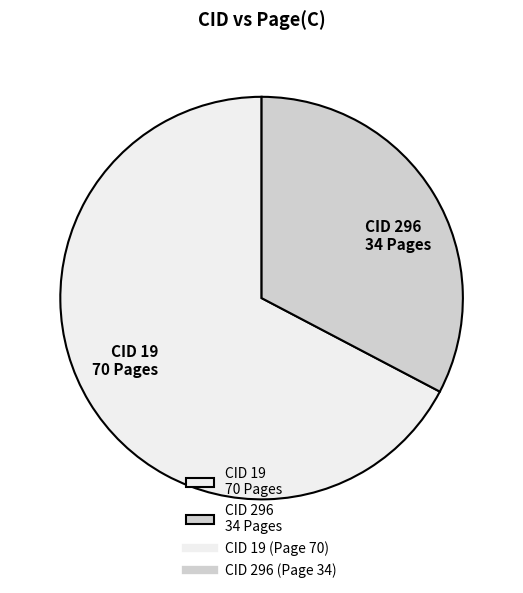

Rank the categories by value from highest to lowest.

CID 19 70 Pages, CID 296 34 Pages